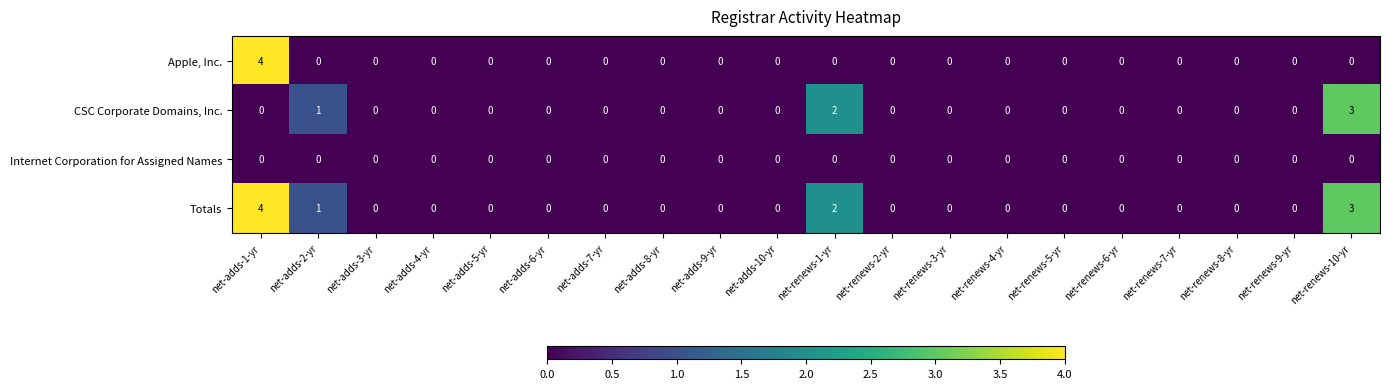

What is the difference between the highest and lowest values at net-renews-10-yr?

3